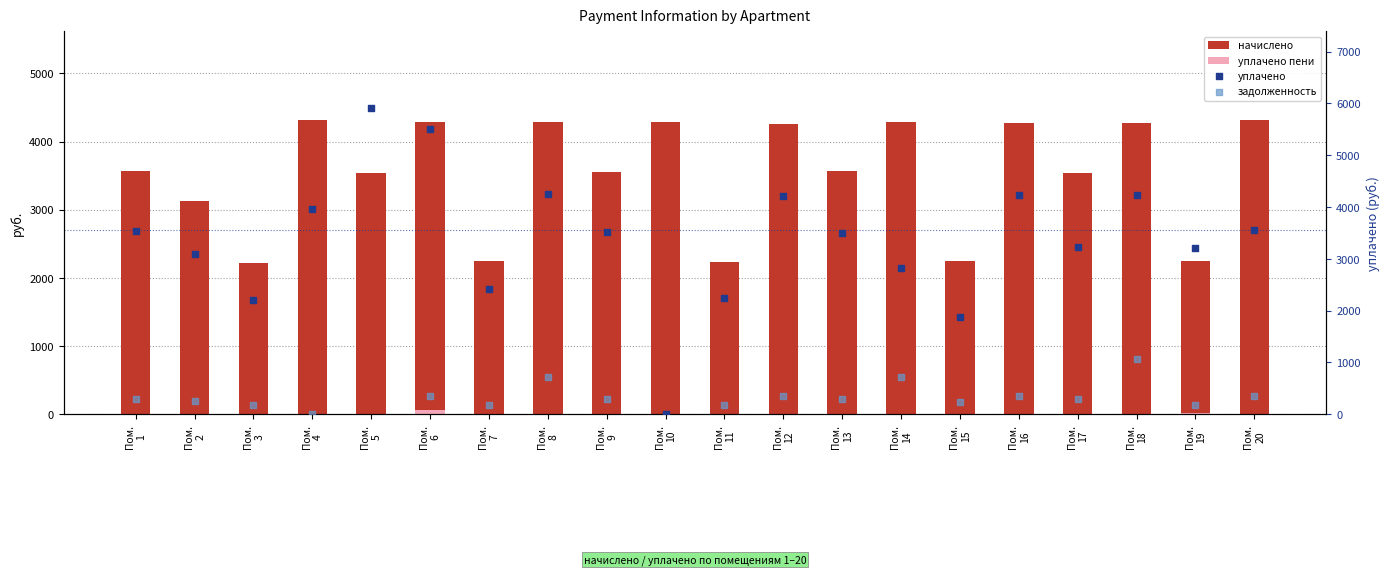

Which series has the largest total across all categories?

начислено